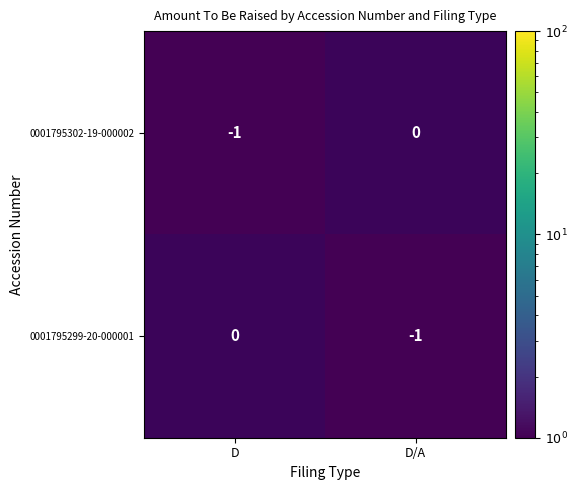

What is the total value across all series at D?

-1